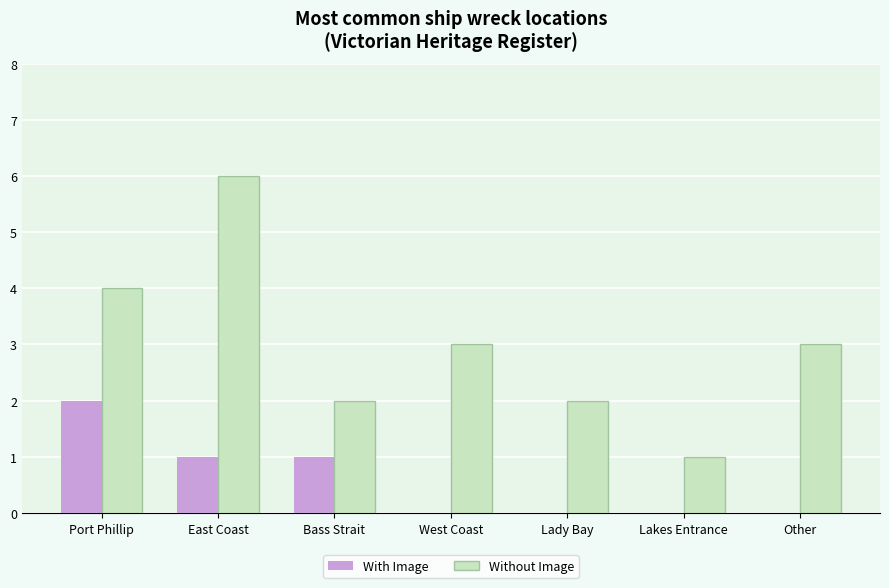

Between Port Phillip and Bass Strait, which series saw the biggest shift?

Without Image